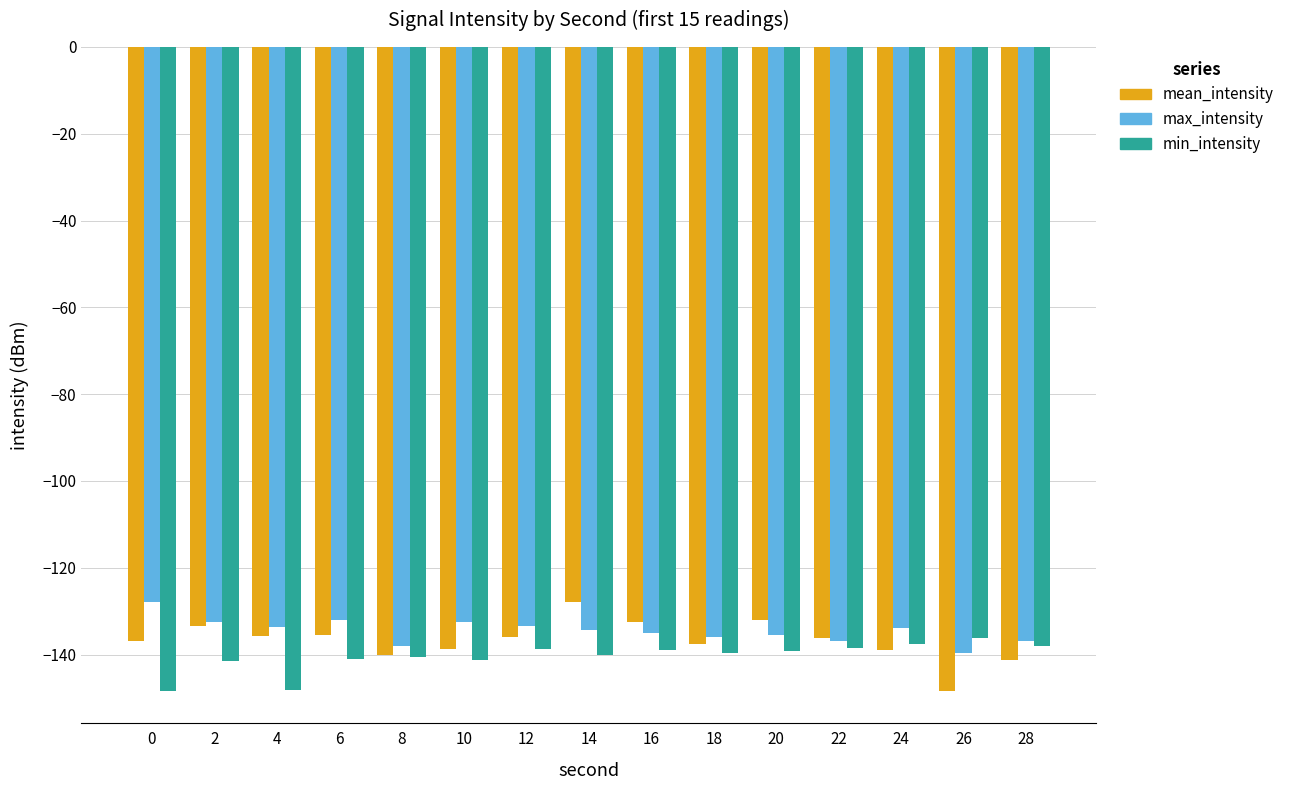

How many series are shown in this chart?

3